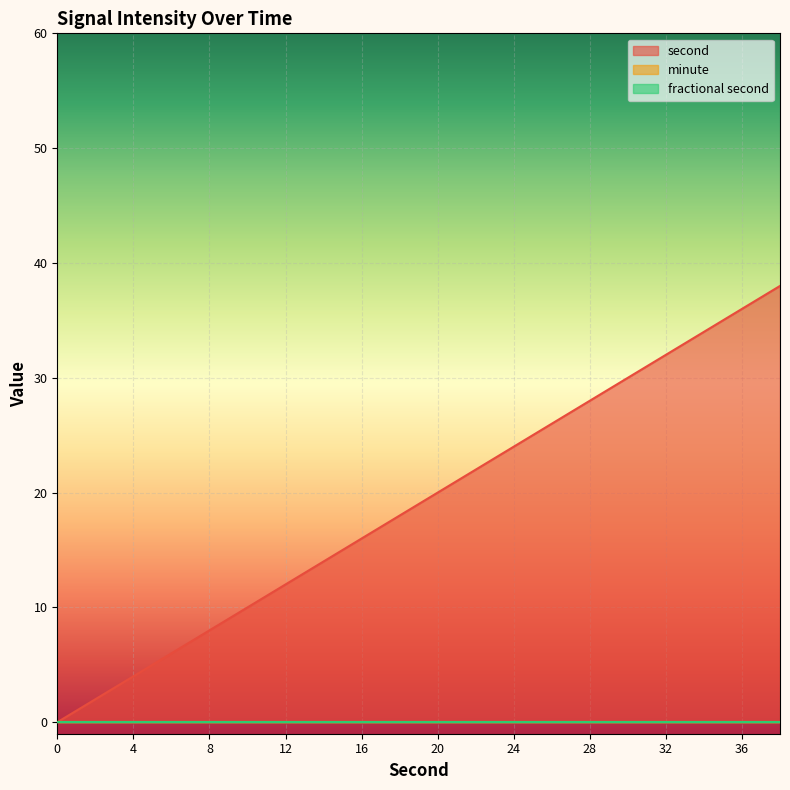

Reading left to right, transcribe all the data shown in this chart.

second: 0	2	4	6	8	10	12	14	16	18	20	22	24	26	28	30	32	34	36	38
minute: 0	0	0	0	0	0	0	0	0	0	0	0	0	0	0	0	0	0	0	0
fractional second: 0	0	0	0	0	0	0	0	0	0	0	0	0	0	0	0	0	0	0	0